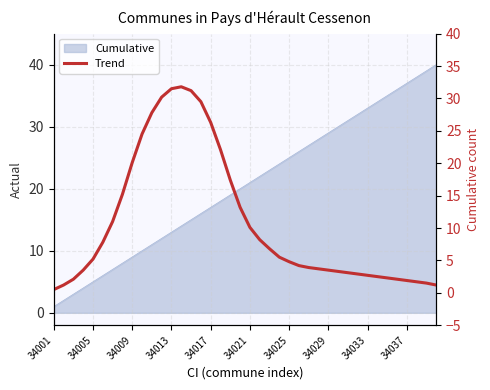

True or false: the data shows 18.1 at 34013.

False